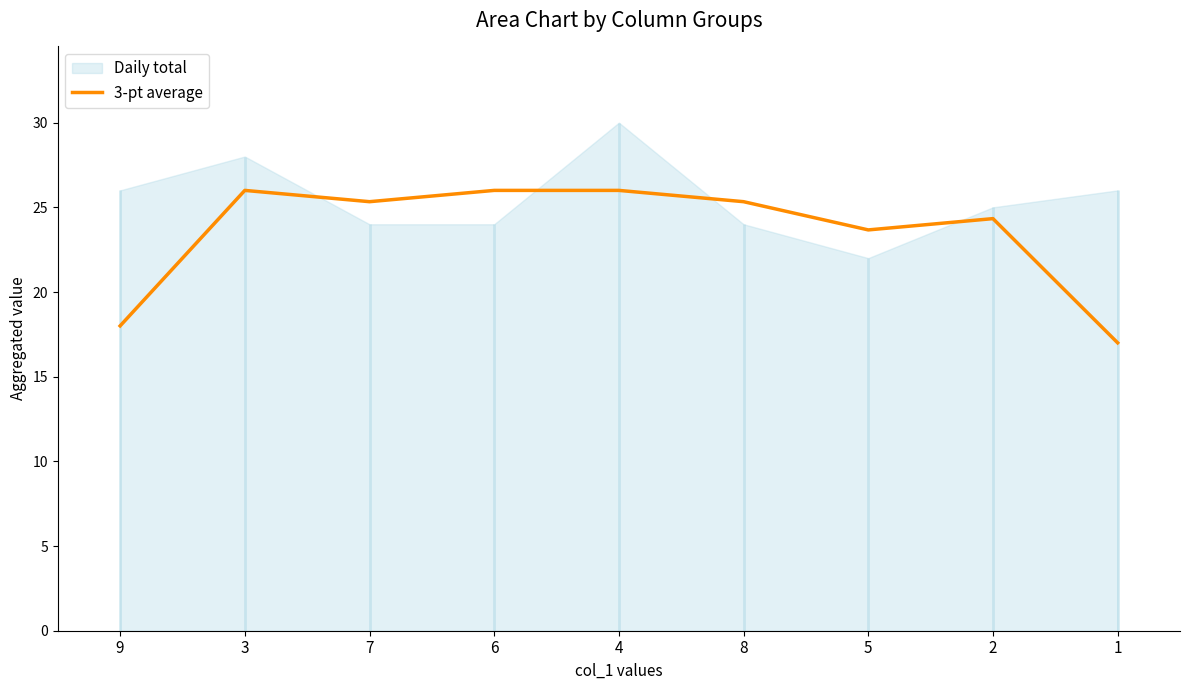

Approximately how many times larger is the value at 1 compared to 7?

0.7